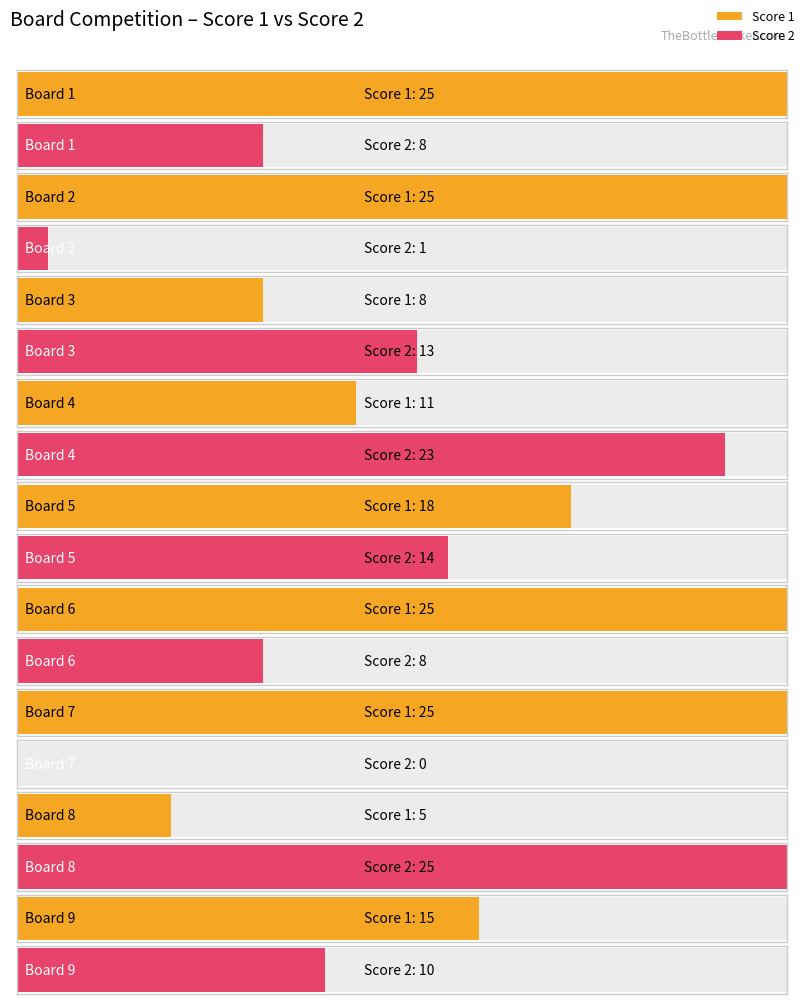

Where is Score 2 nearest to the value 12?

Board 3